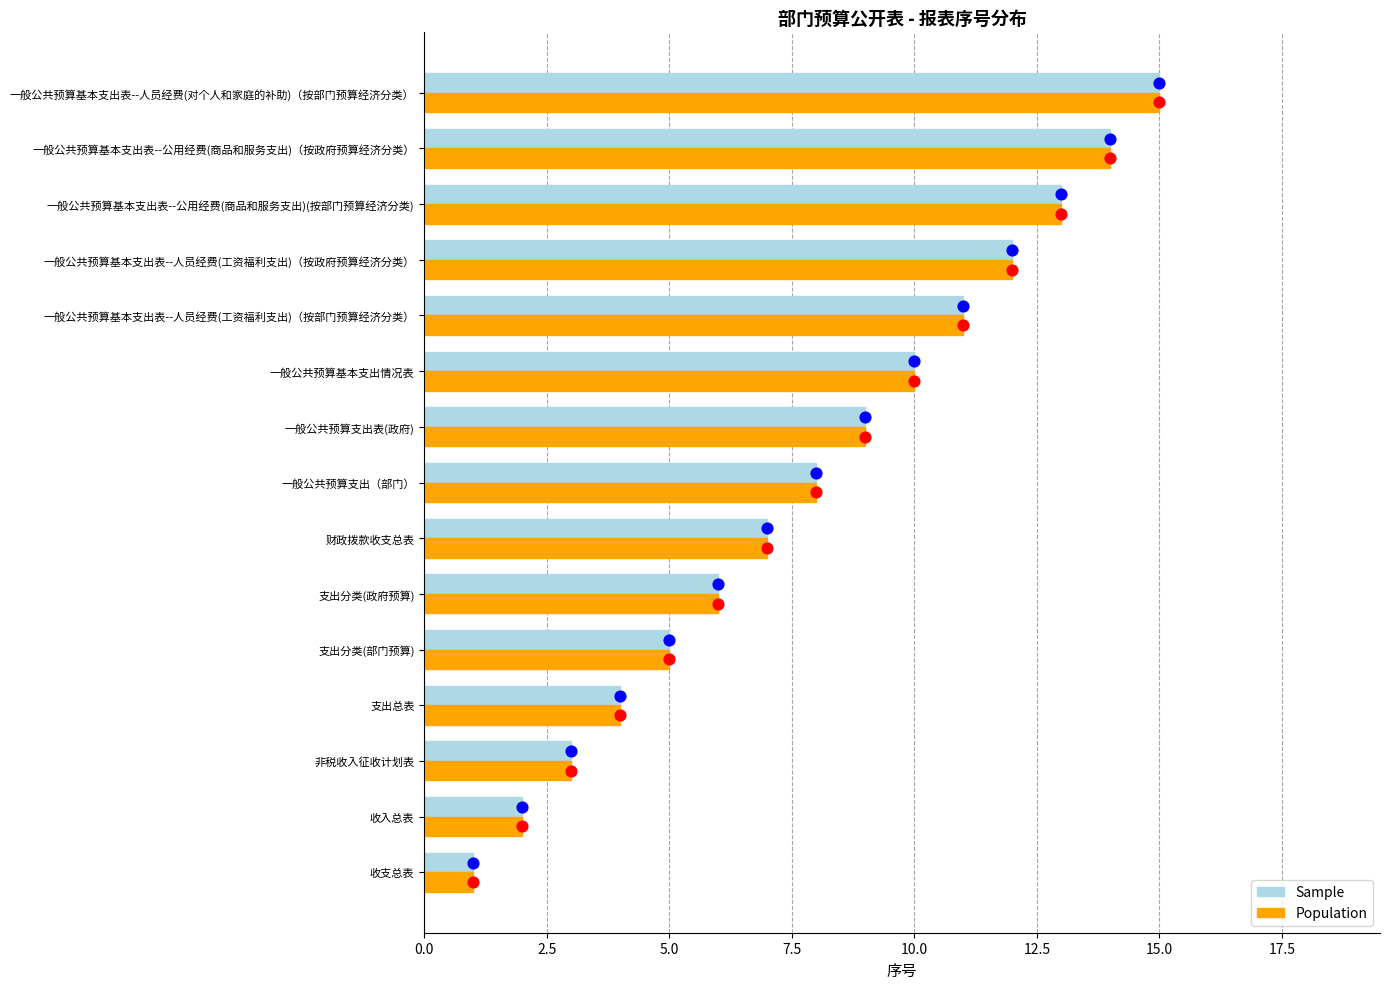

List the labels in order of Sample value, largest first.

一般公共预算基本支出表--人员经费(对个人和家庭的补助)（按部门预算经济分类）, 一般公共预算基本支出表--公用经费(商品和服务支出)（按政府预算经济分类）, 一般公共预算基本支出表--公用经费(商品和服务支出)(按部门预算经济分类), 一般公共预算基本支出表--人员经费(工资福利支出)（按政府预算经济分类）, 一般公共预算基本支出表--人员经费(工资福利支出)（按部门预算经济分类）, 一般公共预算基本支出情况表, 一般公共预算支出表(政府), 一般公共预算支出（部门）, 财政拨款收支总表, 支出分类(政府预算), 支出分类(部门预算), 支出总表, 非税收入征收计划表, 收入总表, 收支总表